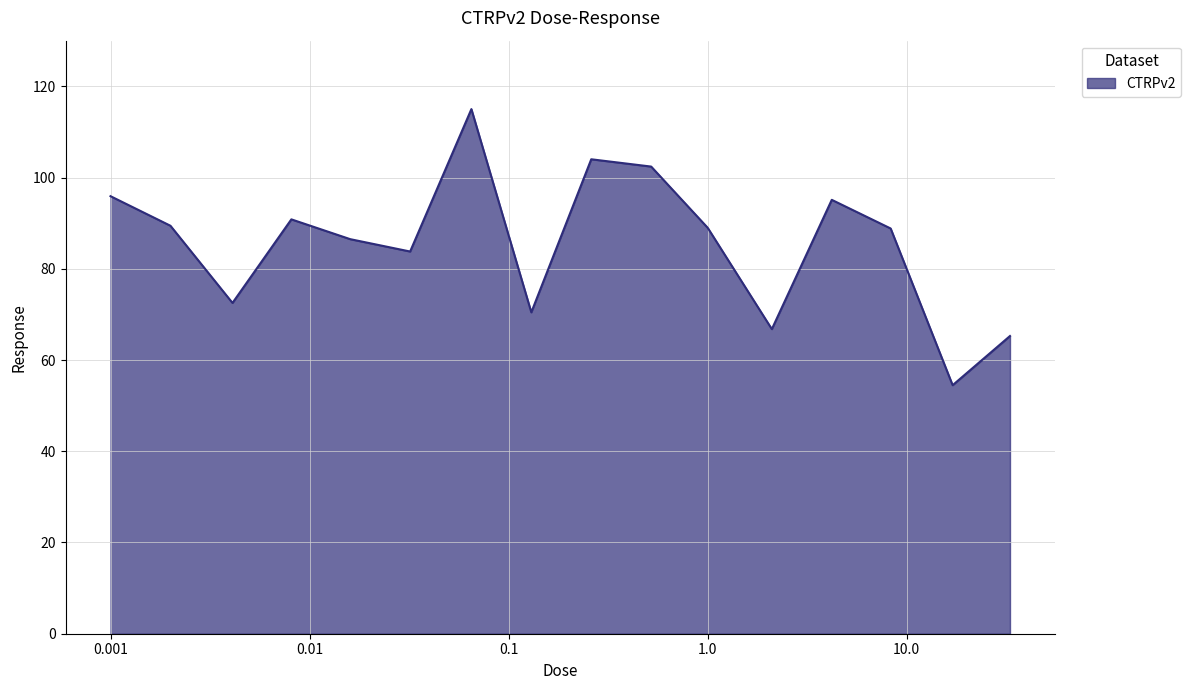

What is the maximum value shown in the chart?

115.0